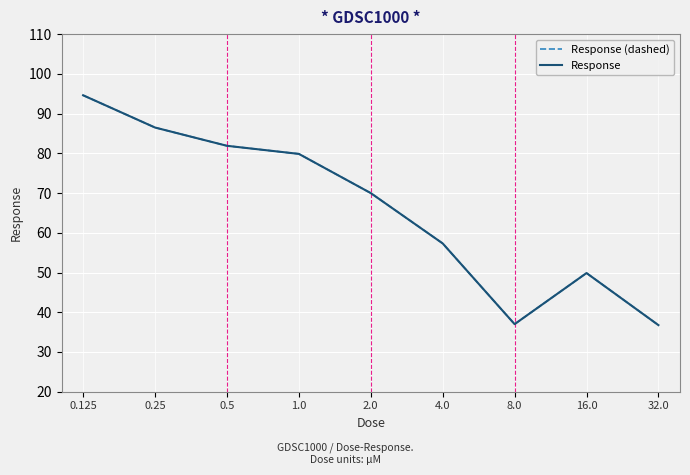

At which label does Response first exceed 69?

0.125